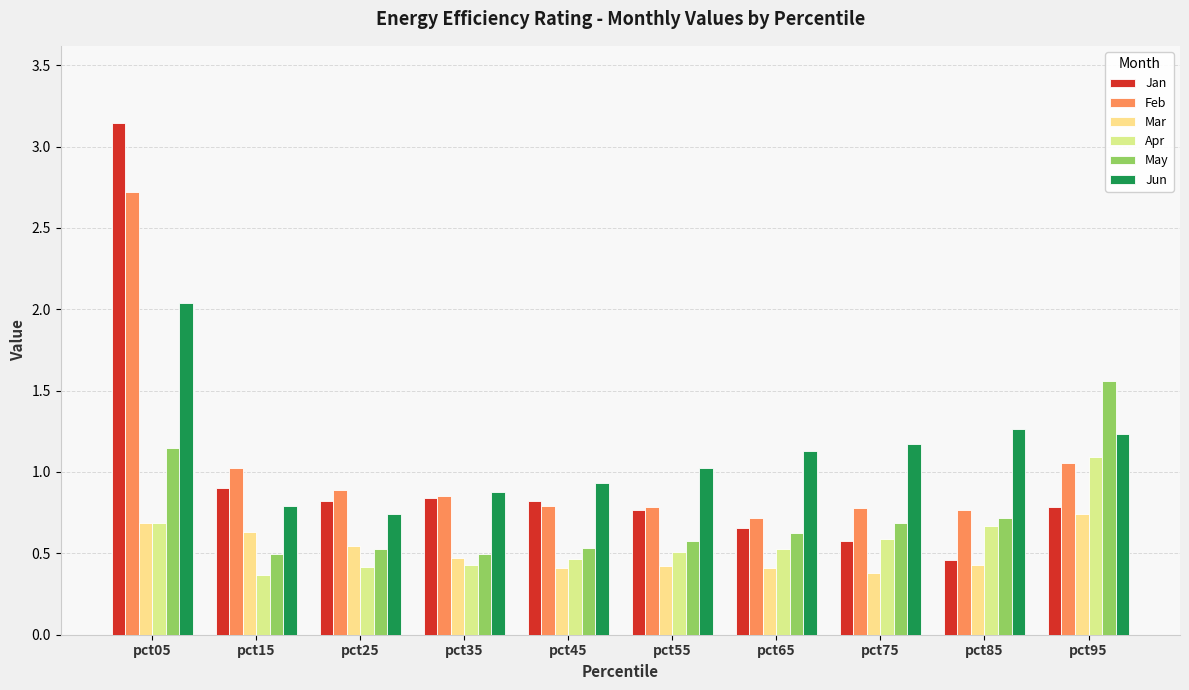

What are all the series names shown in the legend?

Jan, Feb, Mar, Apr, May, Jun